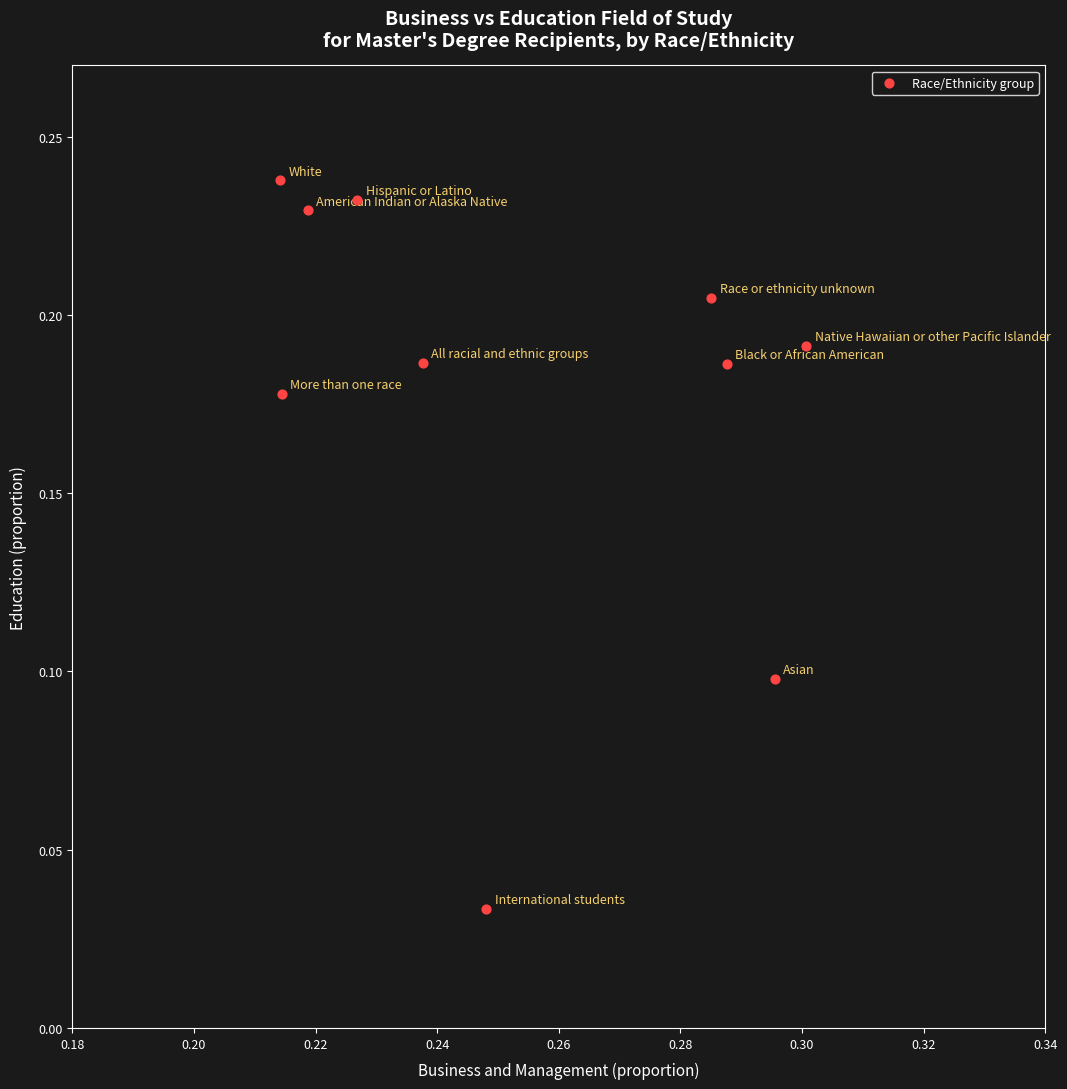

What is the average X value?

0.3